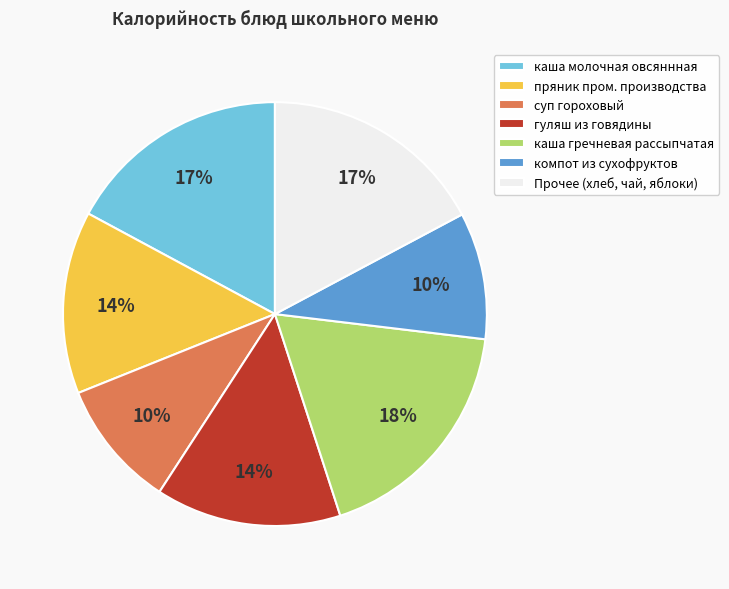

Approximately how many times larger is the value at Прочее (хлеб, чай, яблоки) compared to каша молочная овсяннная?

1.0